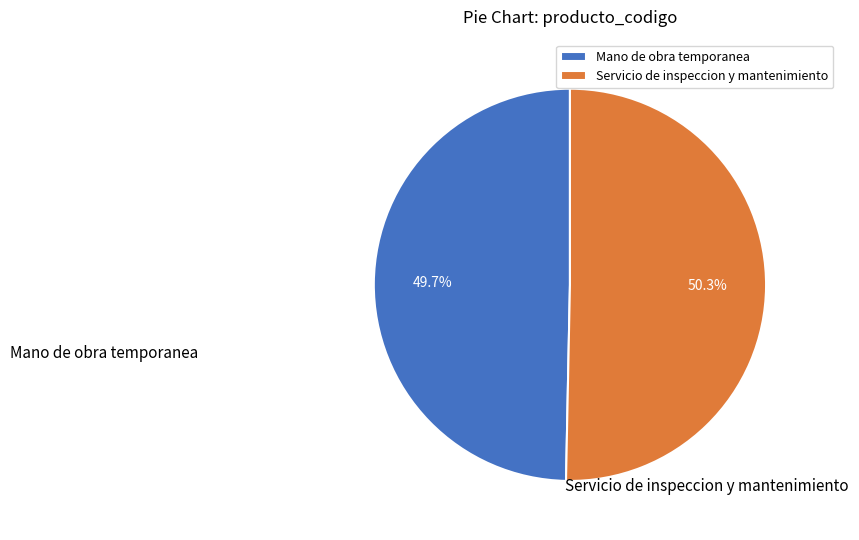

Which slice represents more than half of the pie?

Servicio de inspeccion y mantenimiento